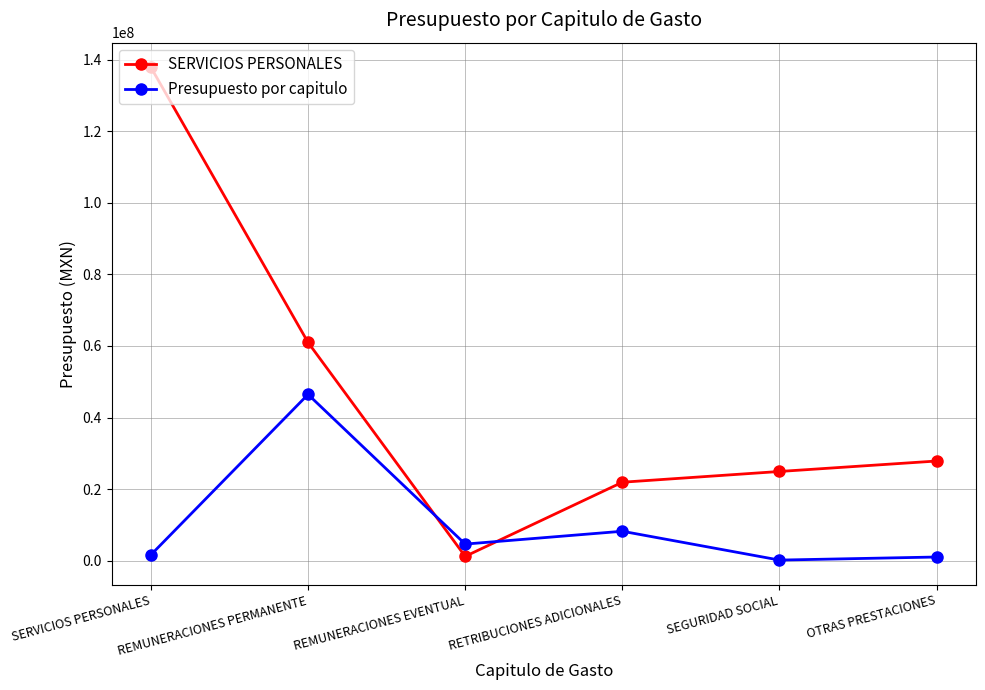

The value of SERVICIOS PERSONALES at OTRAS PRESTACIONES is 27855227. True or false?

True